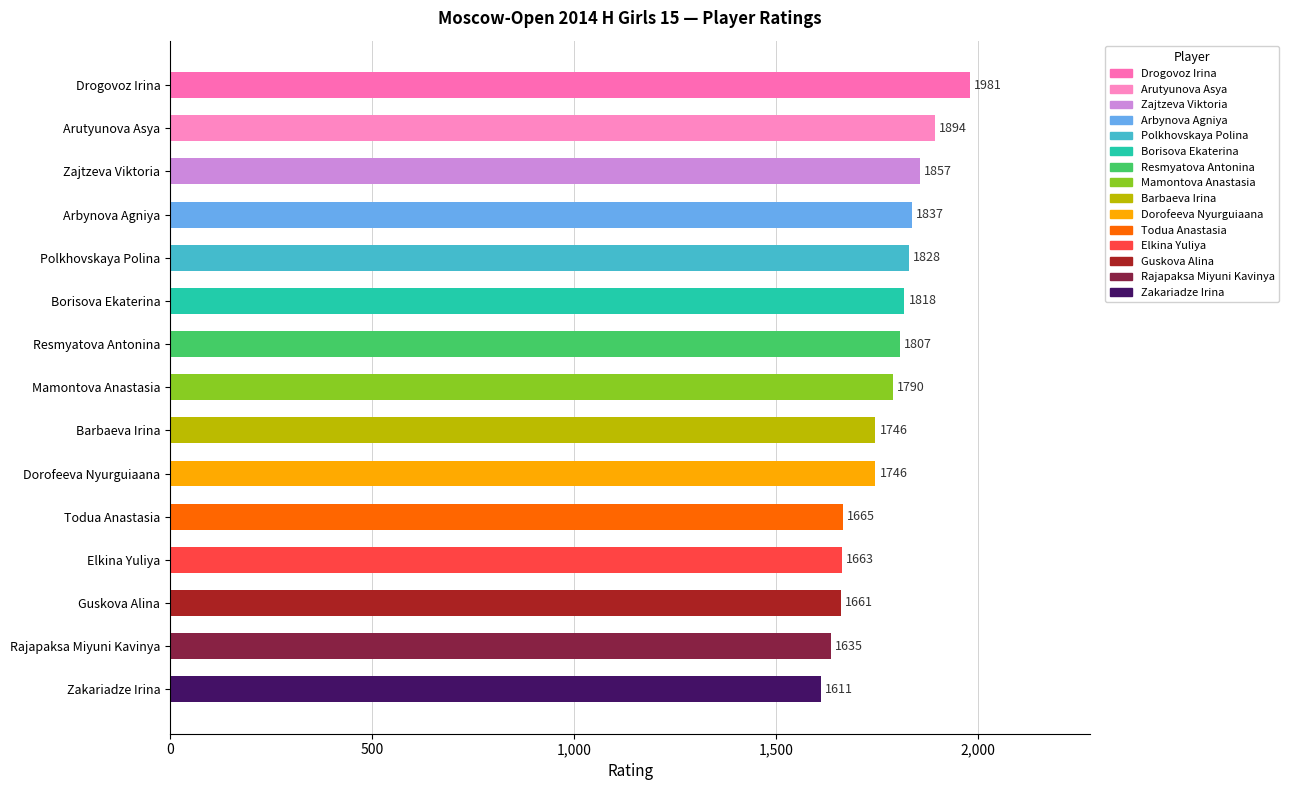

What is the difference between the maximum and second lowest values?

346